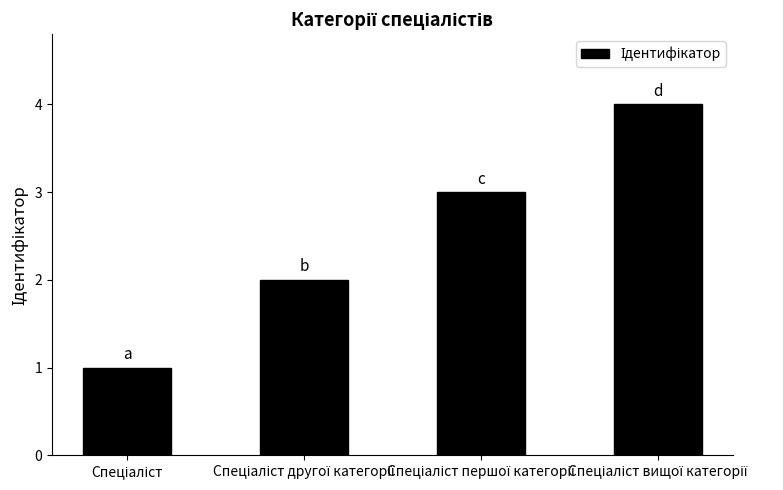

How many values are below 3?

2